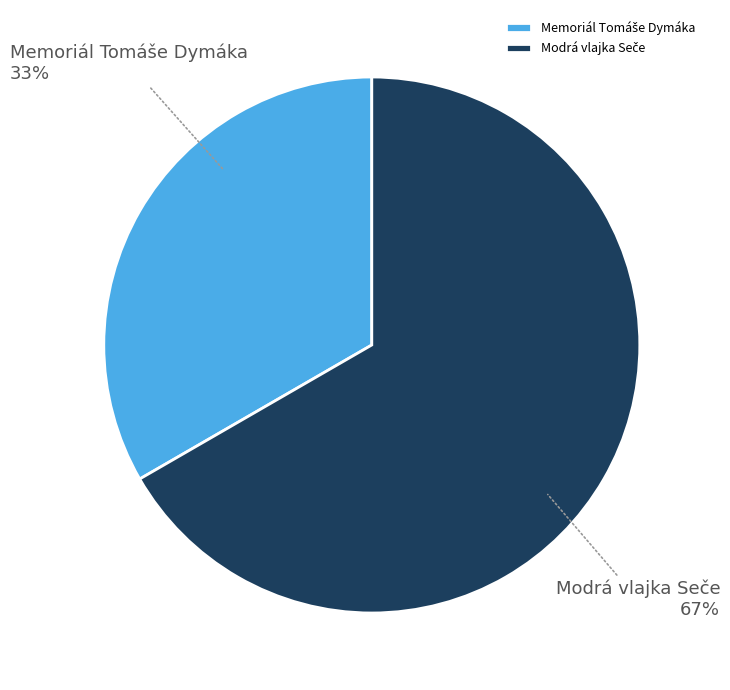

To the nearest percent, what is the average slice percentage?

50%